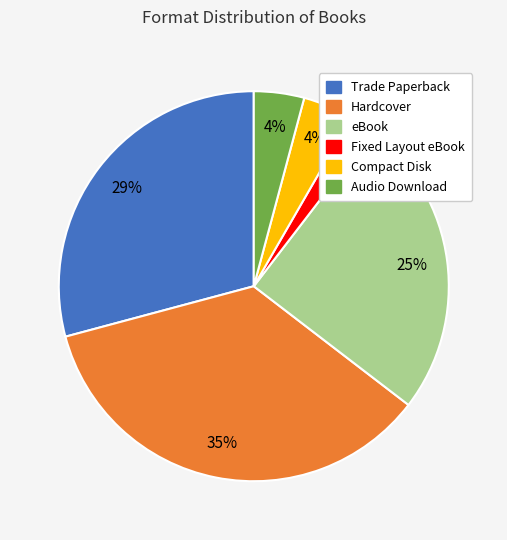

Which has a higher value, eBook or Trade Paperback?

Trade Paperback